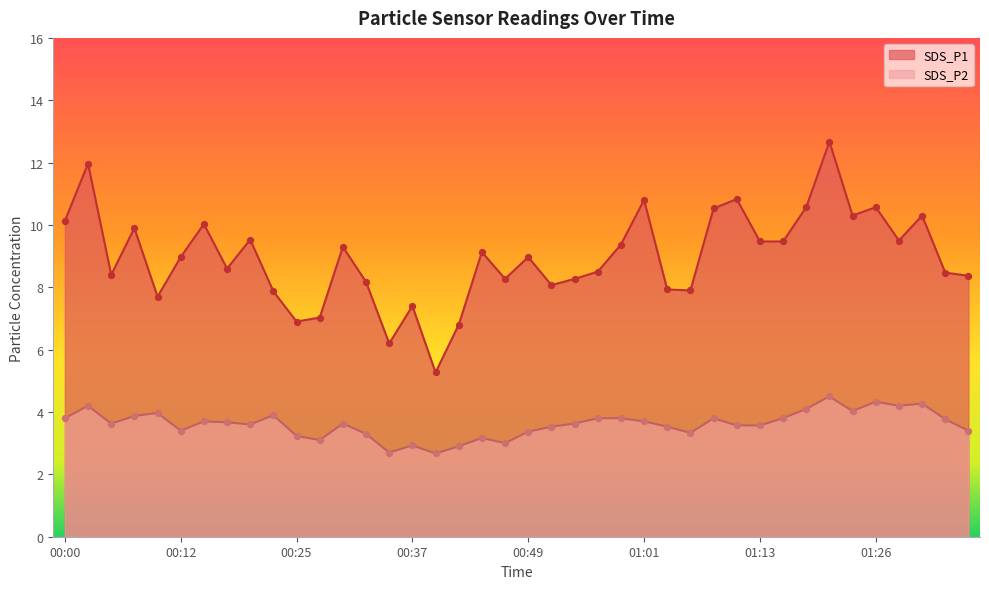

Which series reaches the maximum Y coordinate?

SDS_P1